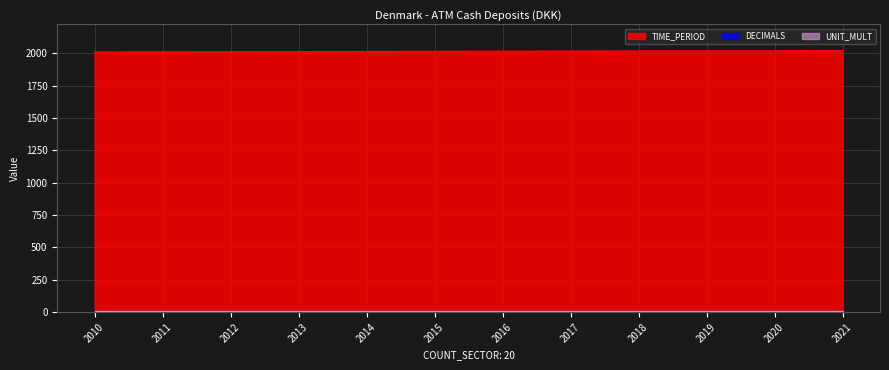

Rank the categories by TIME_PERIOD value from highest to lowest.

2021, 2020, 2019, 2018, 2017, 2016, 2015, 2014, 2013, 2012, 2011, 2010